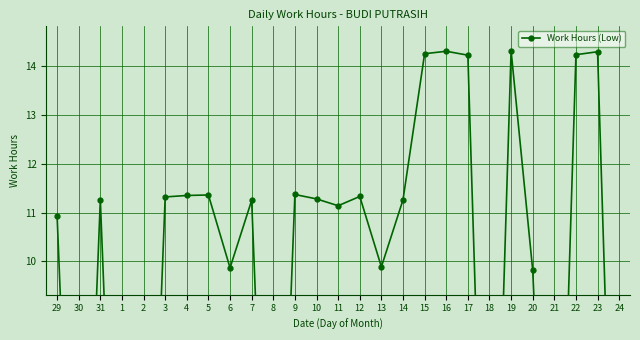

At which label does the data first exceed 11?

31